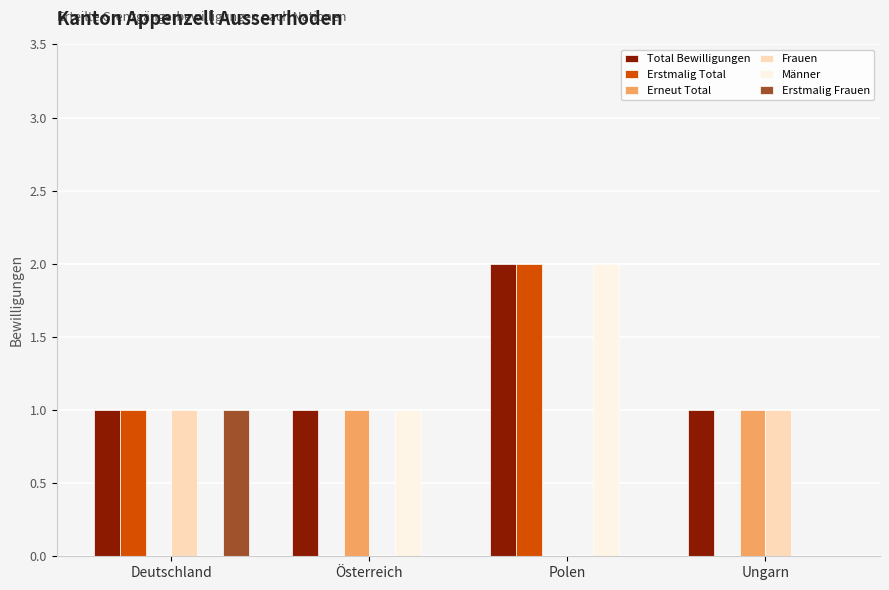

Is it true that Erstmalig Total equals 1 at Polen?

False